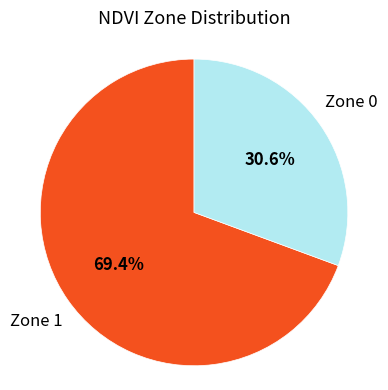

What is the majority slice?

Zone 1